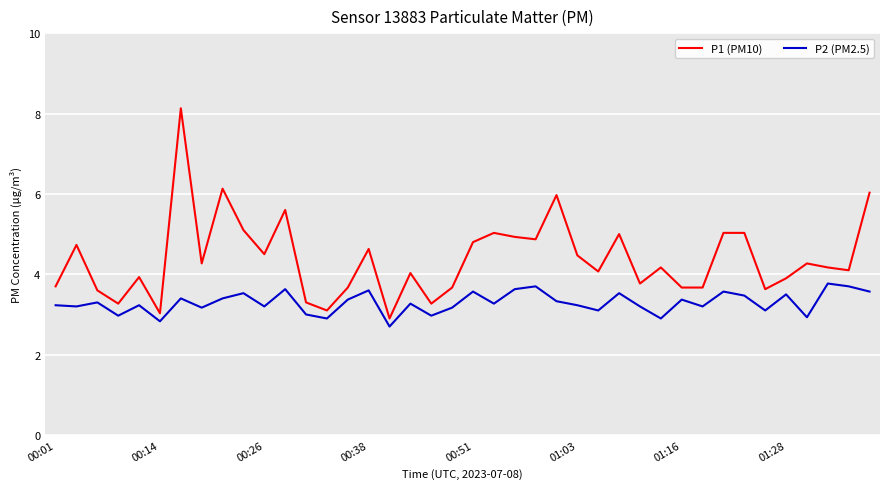

What is the lowest value of the P1 (PM10) series?

2.9